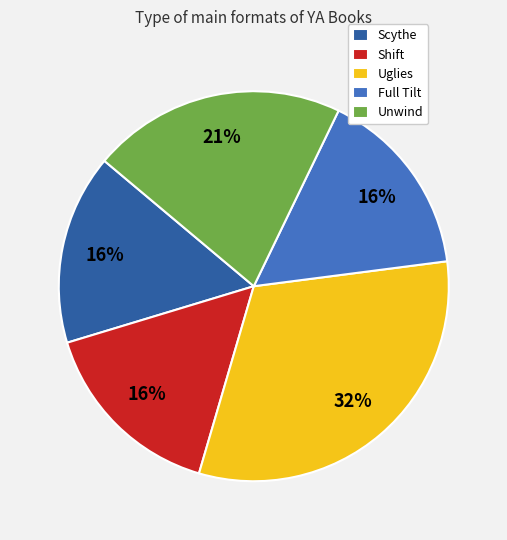

Does Unwind represent more than half of the total?

No